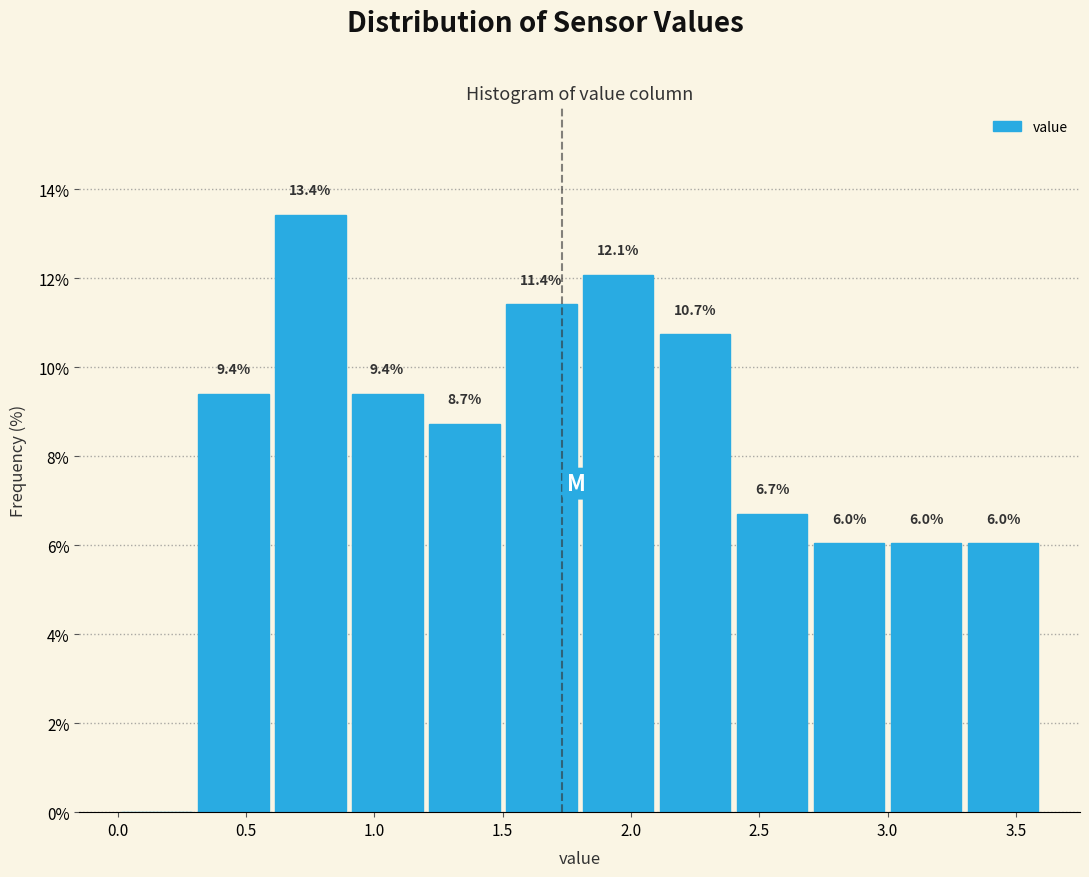

Over which range of the x-axis is the bar tallest?

0.6 to 0.9